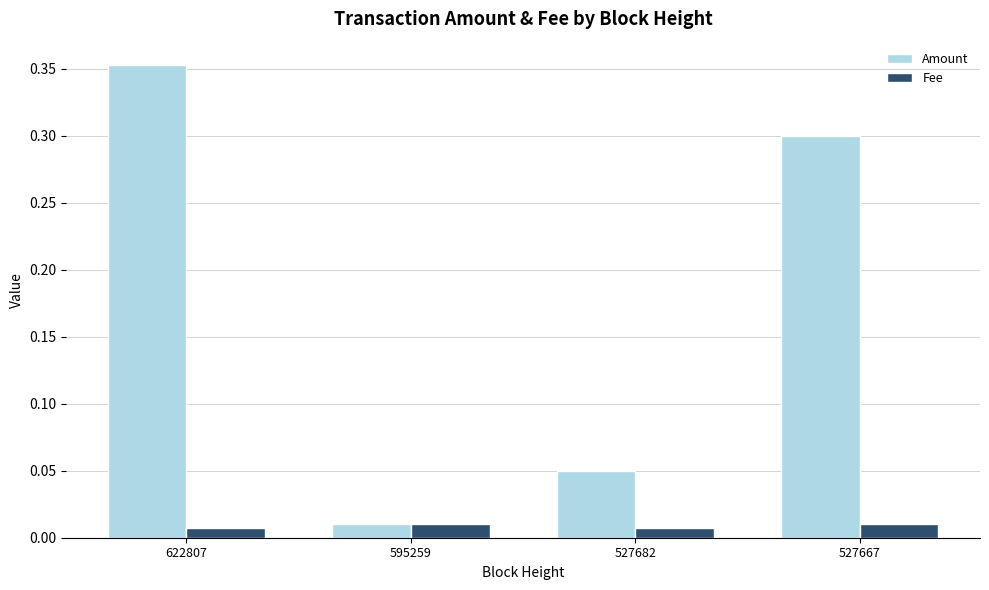

At how many categories does at least one series exceed 0?

4